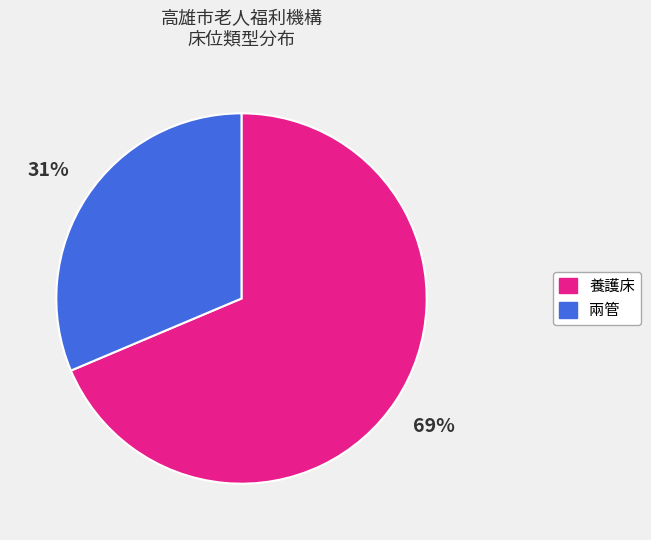

Which category has the biggest portion of the pie?

養護床